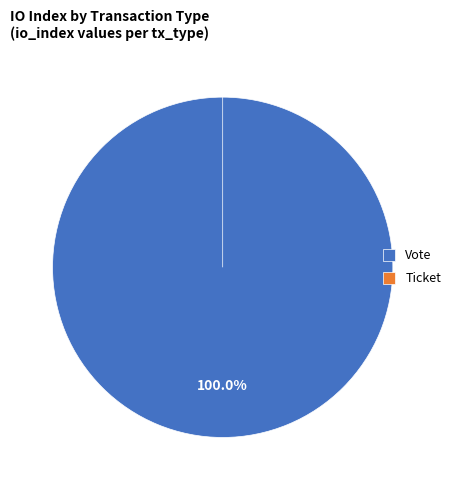

What is the change in value from Vote to Ticket?

-1